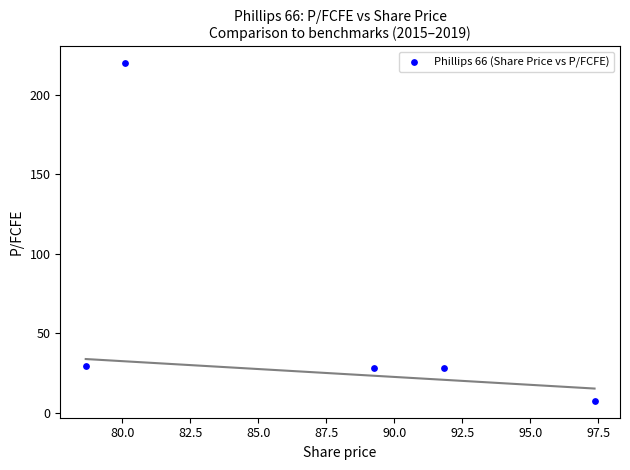

What is the average Y value?

62.6